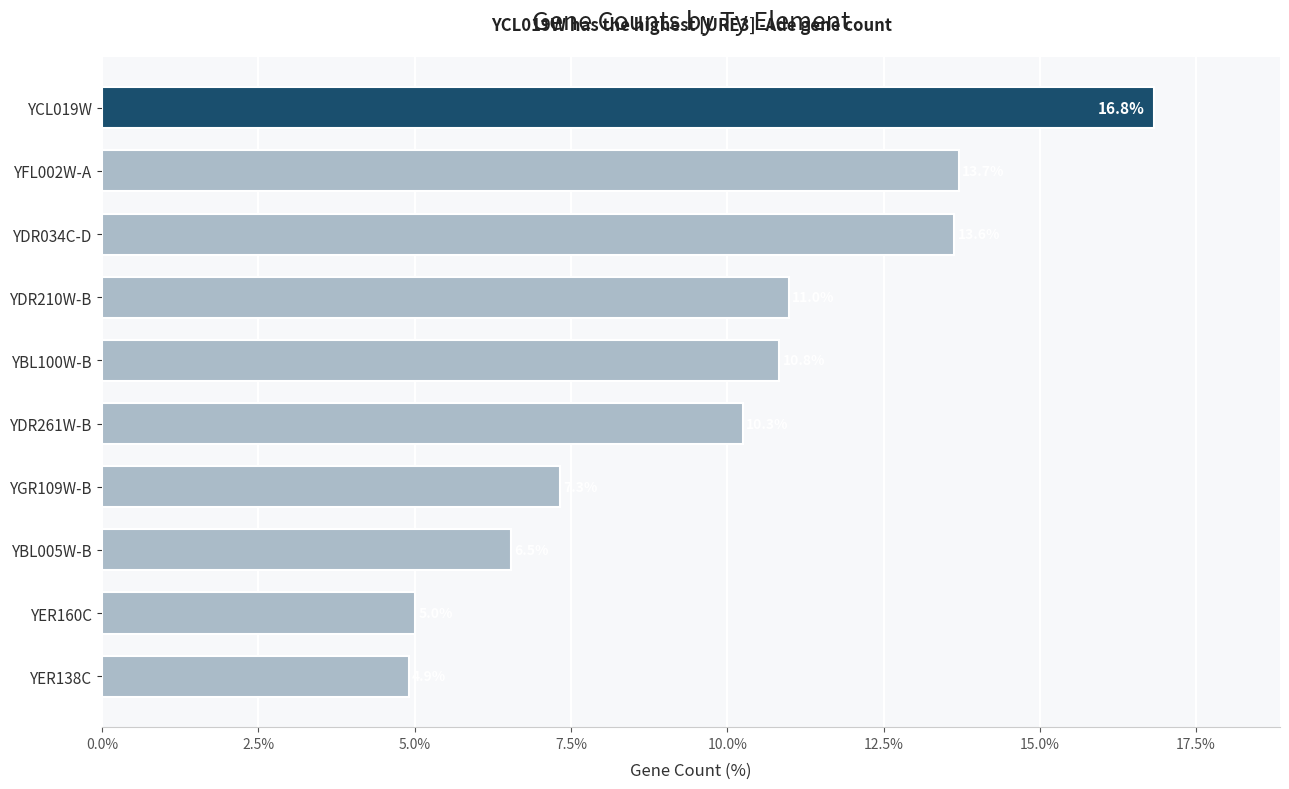

Rank the categories by value from lowest to highest.

YER138C, YER160C, YBL005W-B, YGR109W-B, YDR261W-B, YBL100W-B, YDR210W-B, YDR034C-D, YFL002W-A, YCL019W